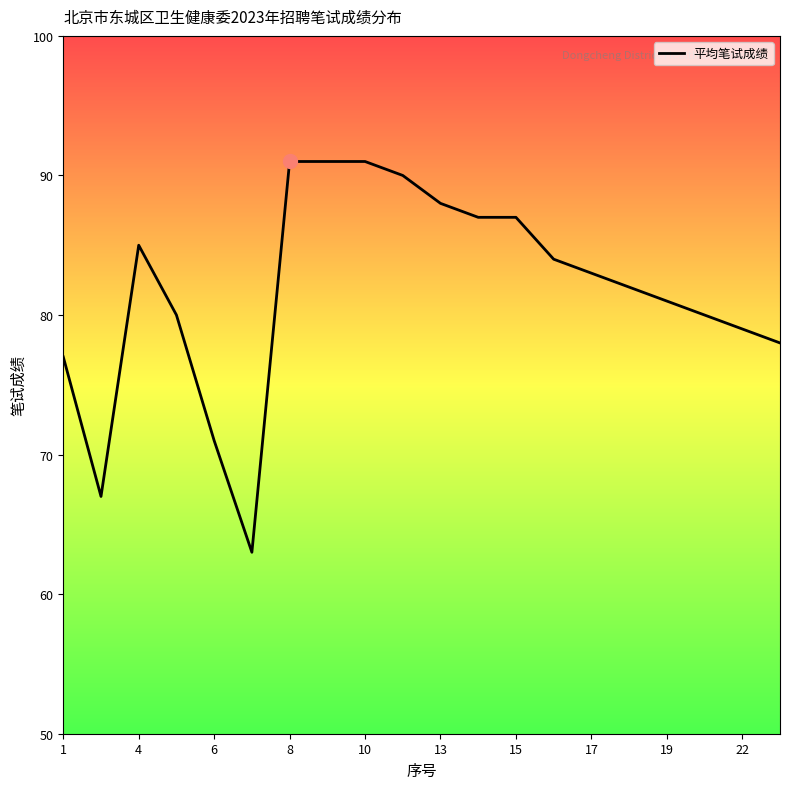

What is the minimum value shown in the chart?

63